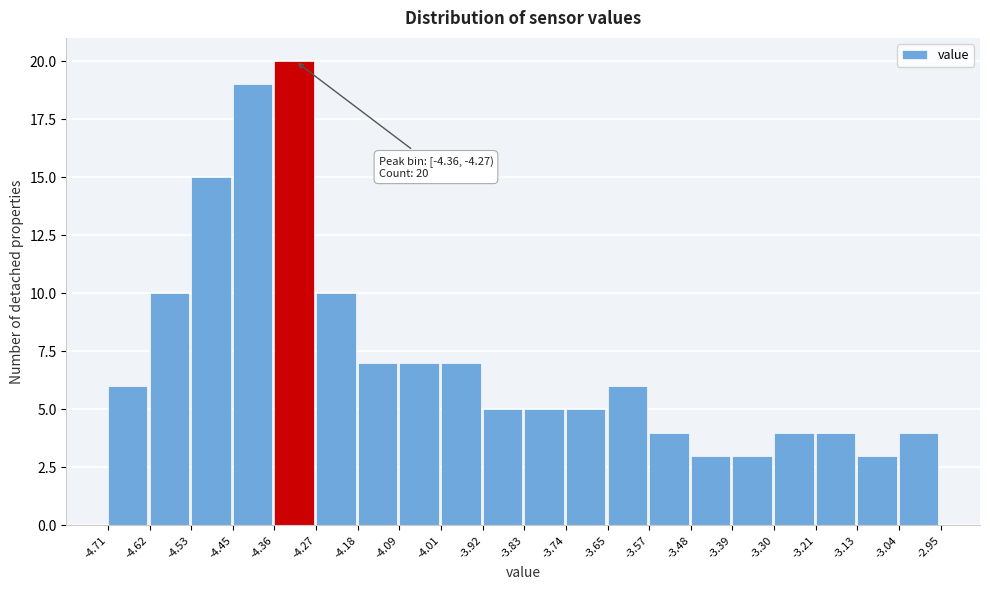

Which range on the x-axis has the tallest bar?

-4.36 to -4.27